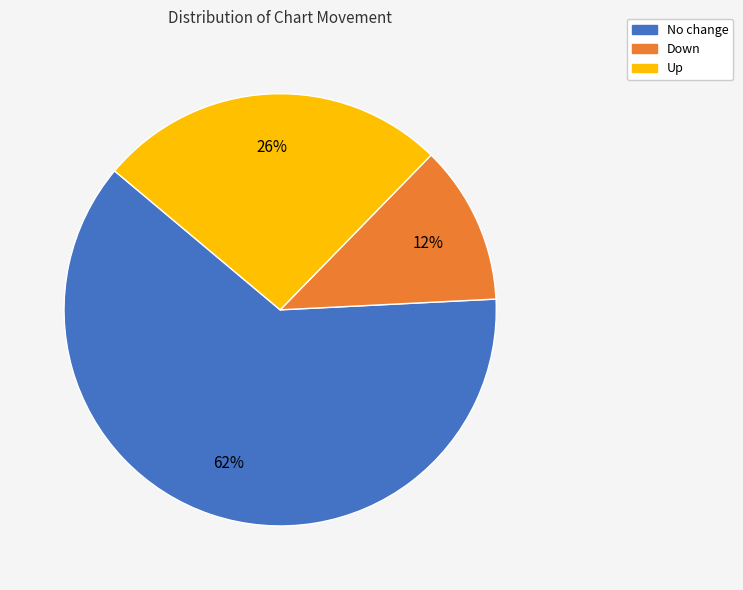

Does any single category account for the majority?

Yes